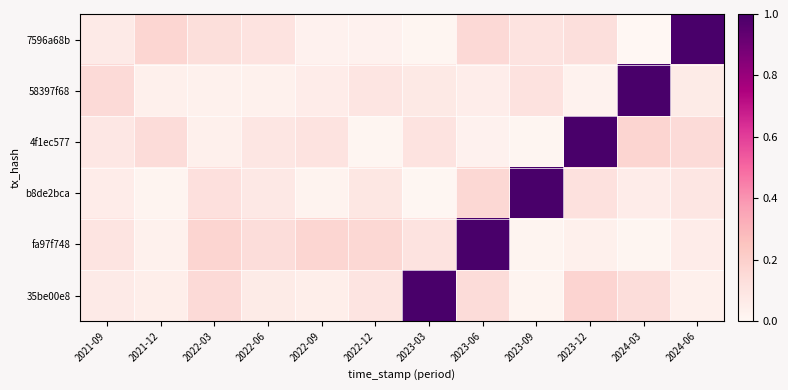

Count the number of data series in this chart.

6